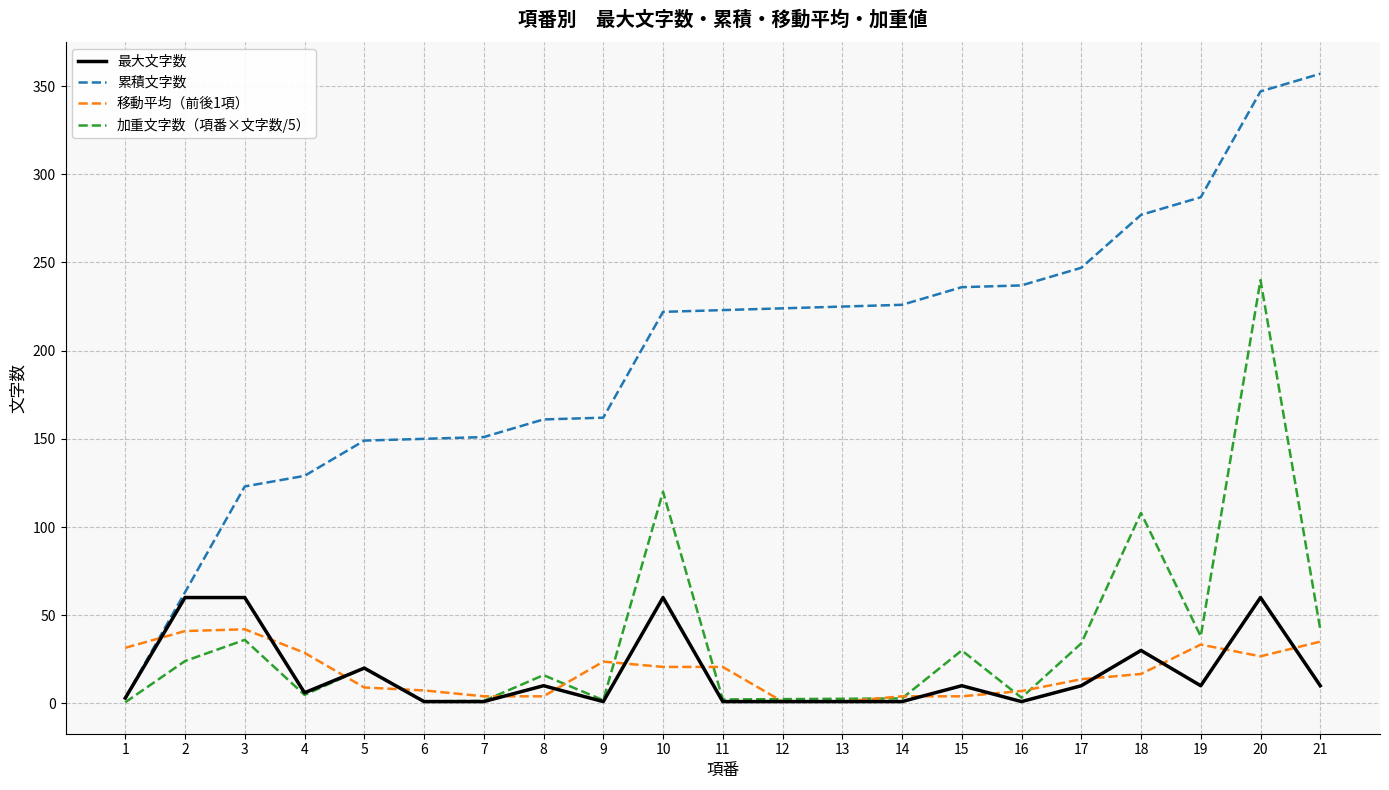

At which category is the sum across all series the highest?

20